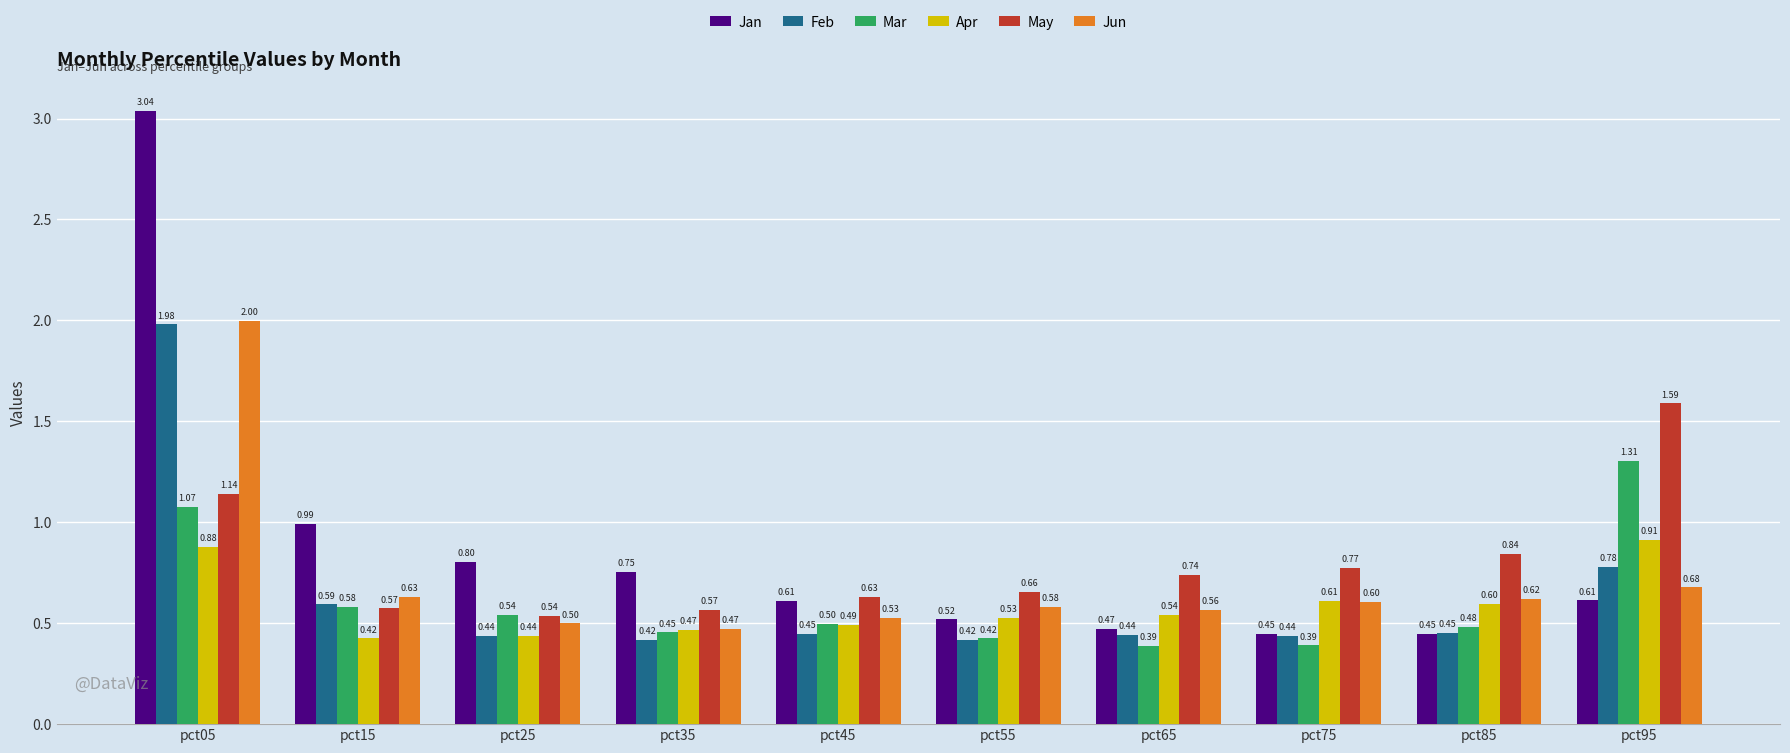

Rank the series at pct05 from highest to lowest value.

Jan, Jun, Feb, May, Mar, Apr